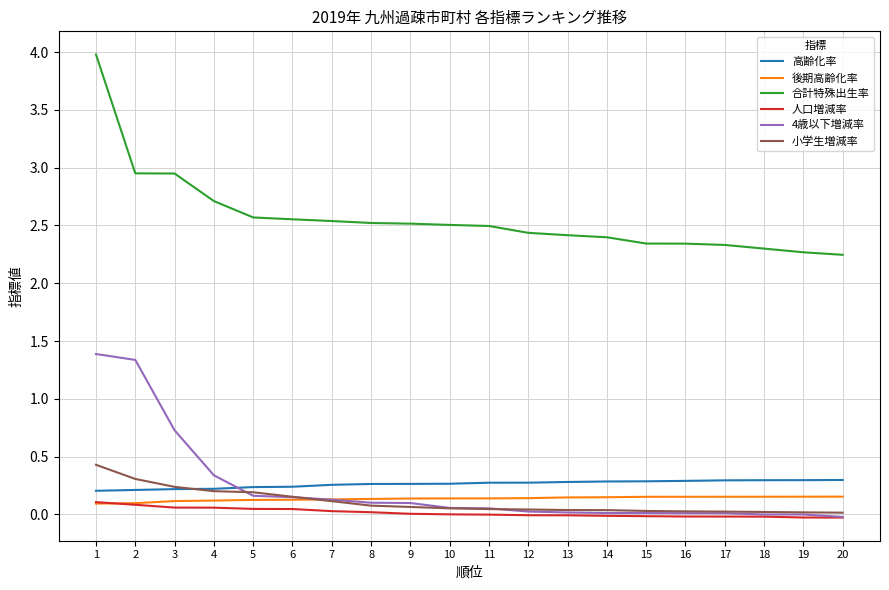

How many lines are shown in the chart?

6